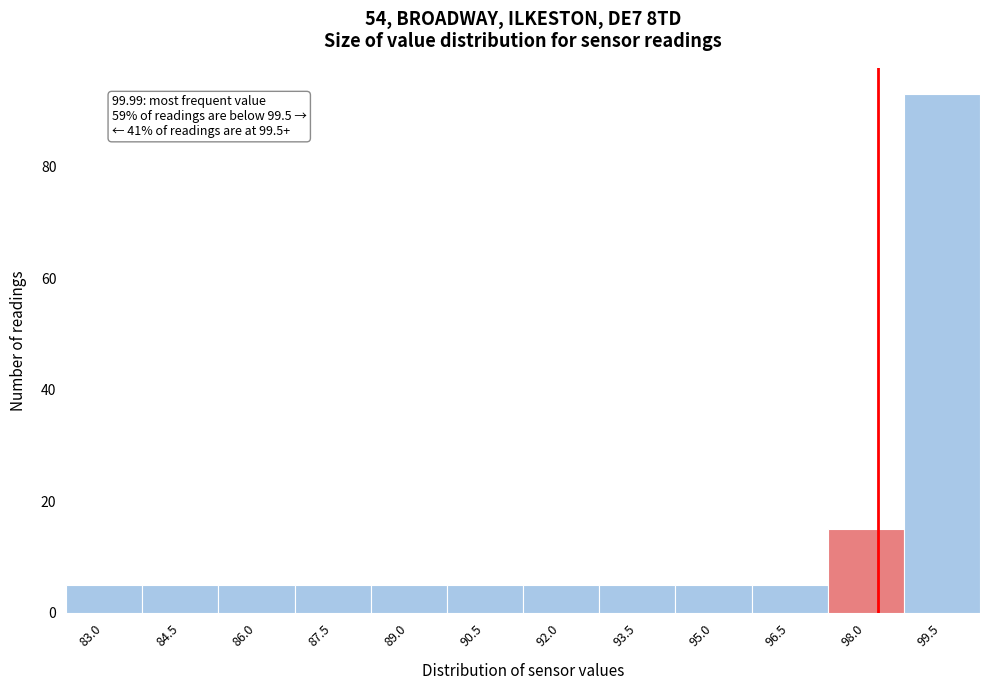

Reading left to right, list all the values displayed in this chart.

83.0=5	84.5=5	86.0=5	87.5=5	89.0=5	90.5=5	92.0=5	93.5=5	95.0=5	96.5=5	98.0=15	99.5=93